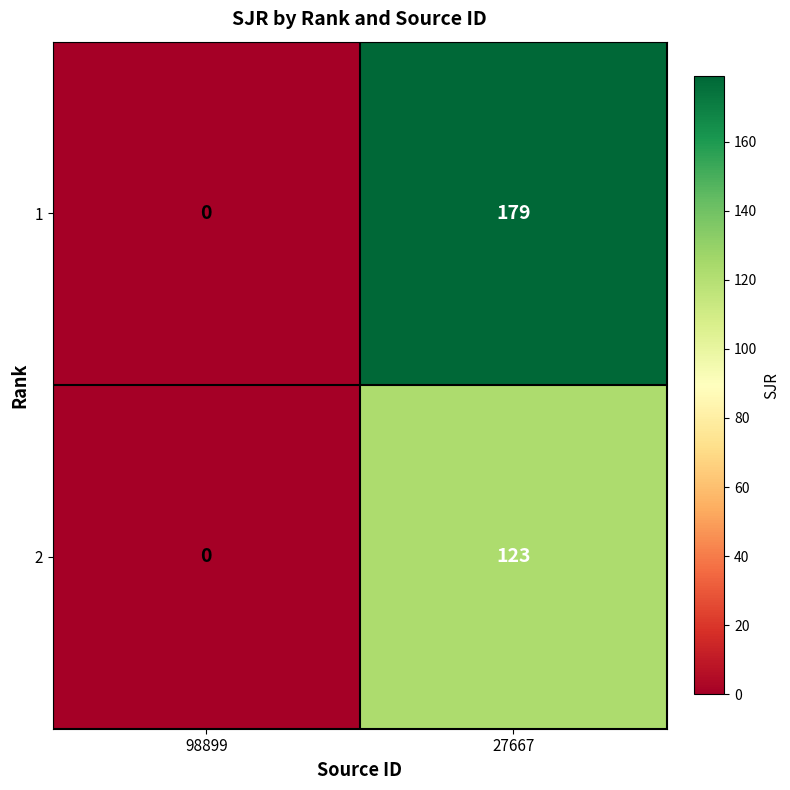

List the series in order of their overall mean, lowest first.

2, 1